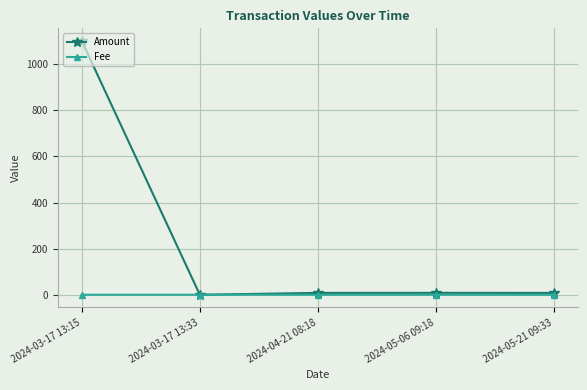

How many lines are shown in the chart?

2